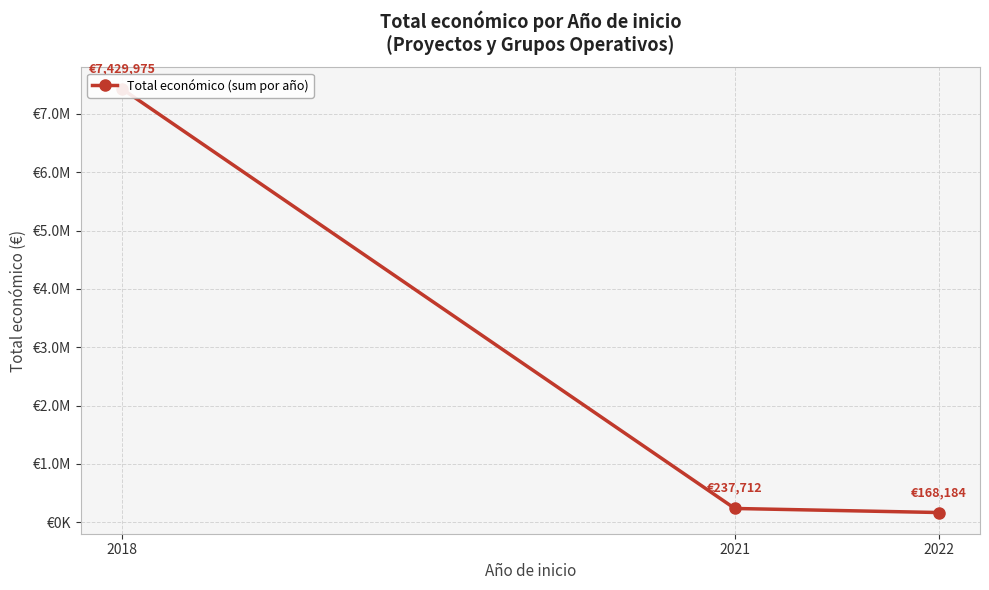

Rank the categories by value from lowest to highest.

2022, 2021, 2018